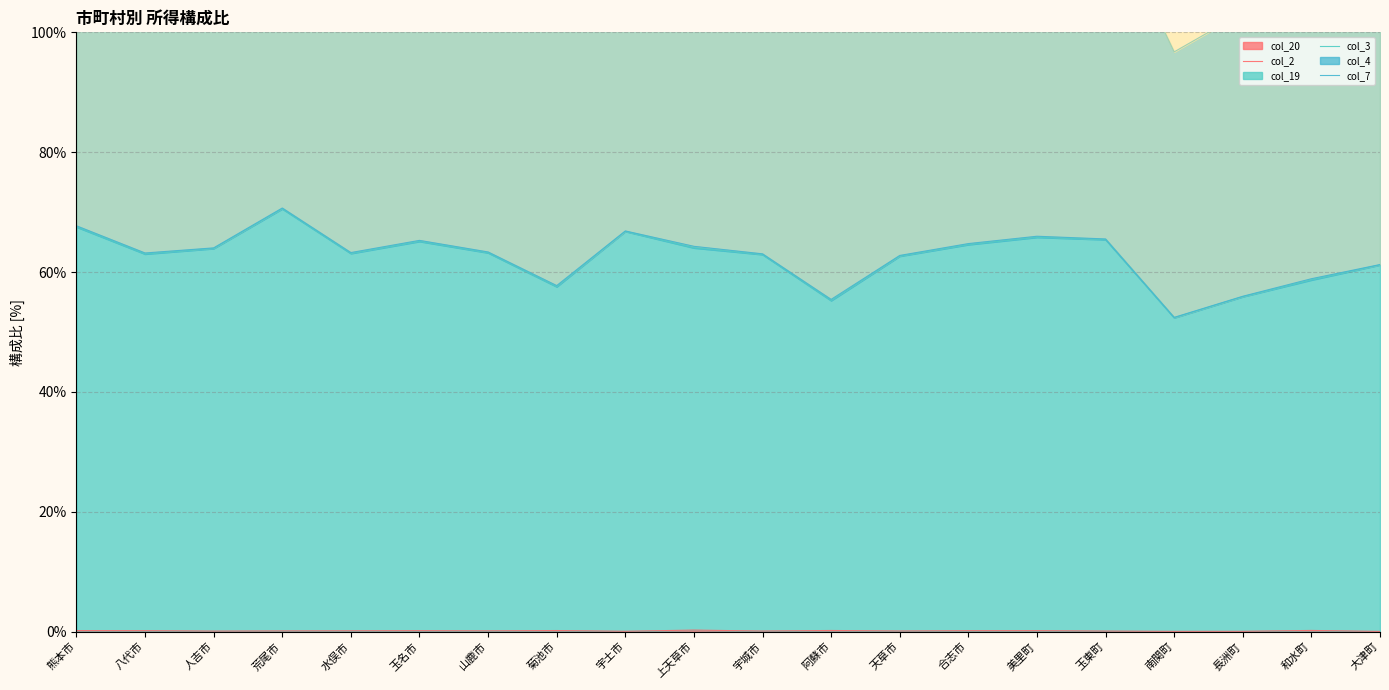

List the labels in order of col_20 value, smallest first.

大津町, 南関町, 長洲町, 宇土市, 人吉市, 玉東町, 宇城市, 天草市, 荒尾市, 山鹿市, 水俣市, 合志市, 玉名市, 美里町, 八代市, 熊本市, 菊池市, 阿蘇市, 和水町, 上天草市